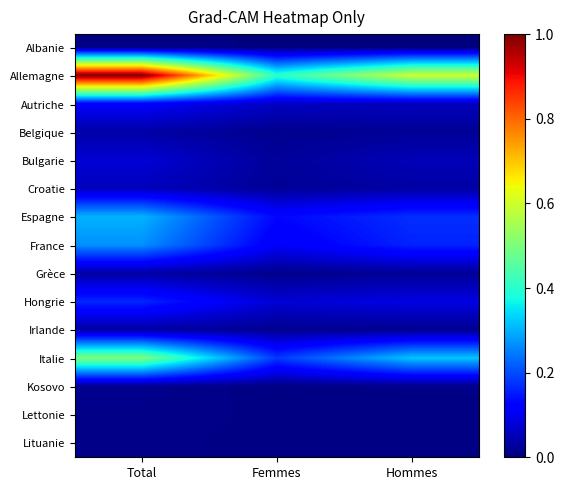

What is the total value across all series at Hommes?

1.6